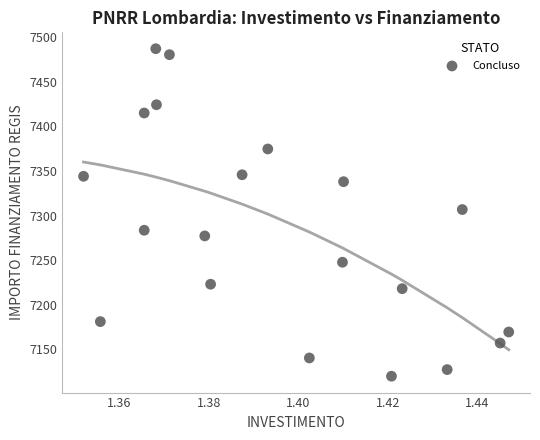

What is the range of Y values (max minus min)?

367.7